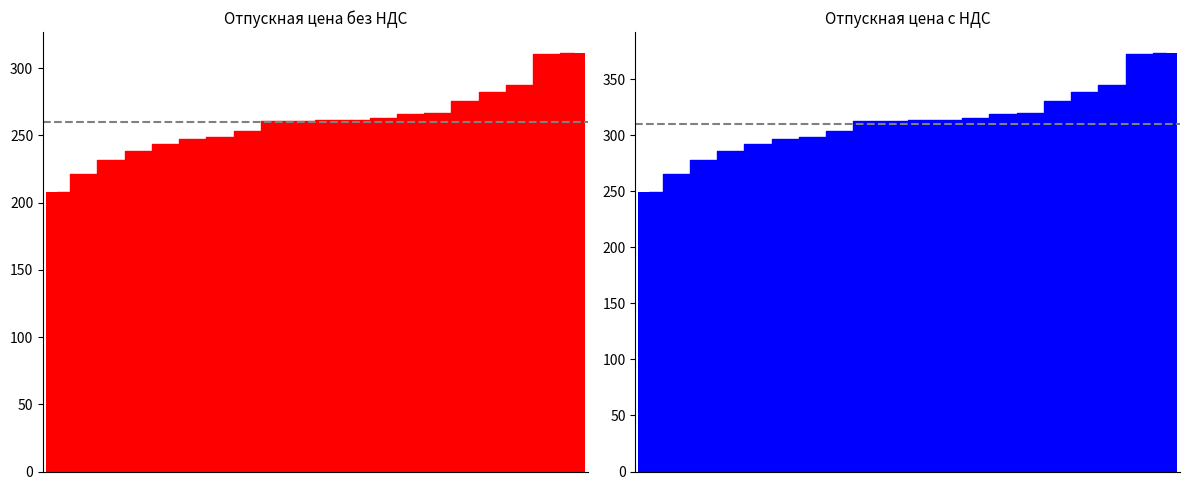

Reading left to right, transcribe all the data shown in this chart.

Отпускная цена без НДС: 0=207.8	1=221.6	2=231.4	3=238.7	4=243.3	5=247.7	6=248.7	7=253.5	8=260.6	9=260.9	10=261.2	11=261.4	12=263.2	13=265.6	14=266.8	15=276.0	16=282.6	17=287.7	18=310.8	19=311.3
Отпускная цена с НДС: 0=249.3	1=265.9	2=277.7	3=286.4	4=292.0	5=297.2	6=298.4	7=304.2	8=312.7	9=313.1	10=313.5	11=313.7	12=315.9	13=318.7	14=320.1	15=331.2	16=339.2	17=345.2	18=373.0	19=373.6